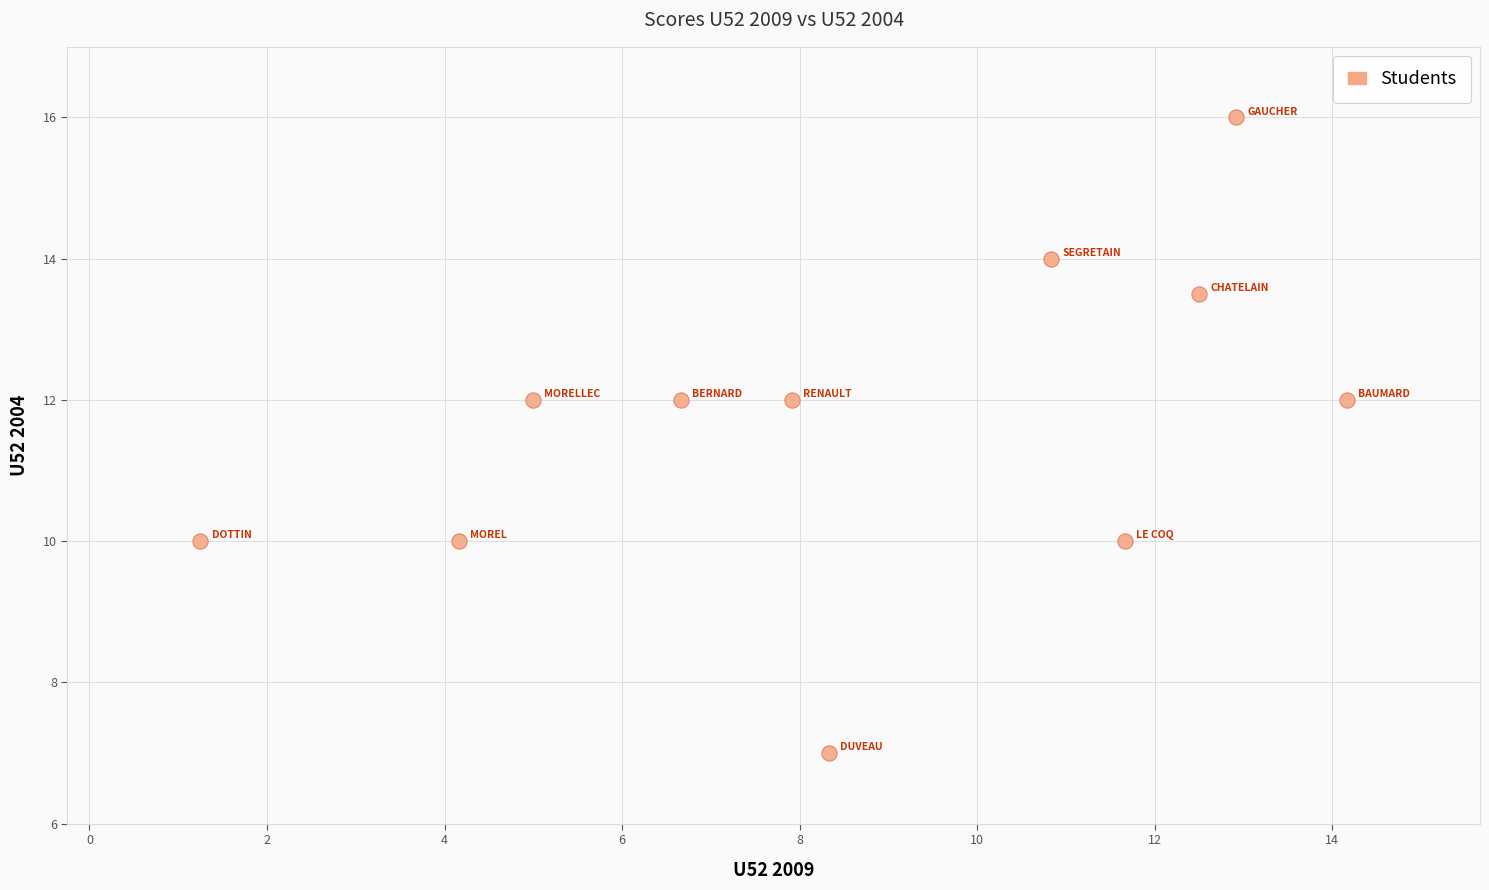

What is the average X value?

8.7